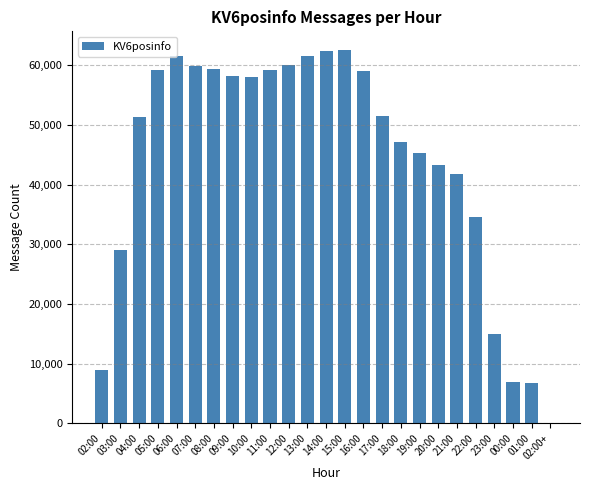

True or false: the data shows 68028 at 04:00.

False